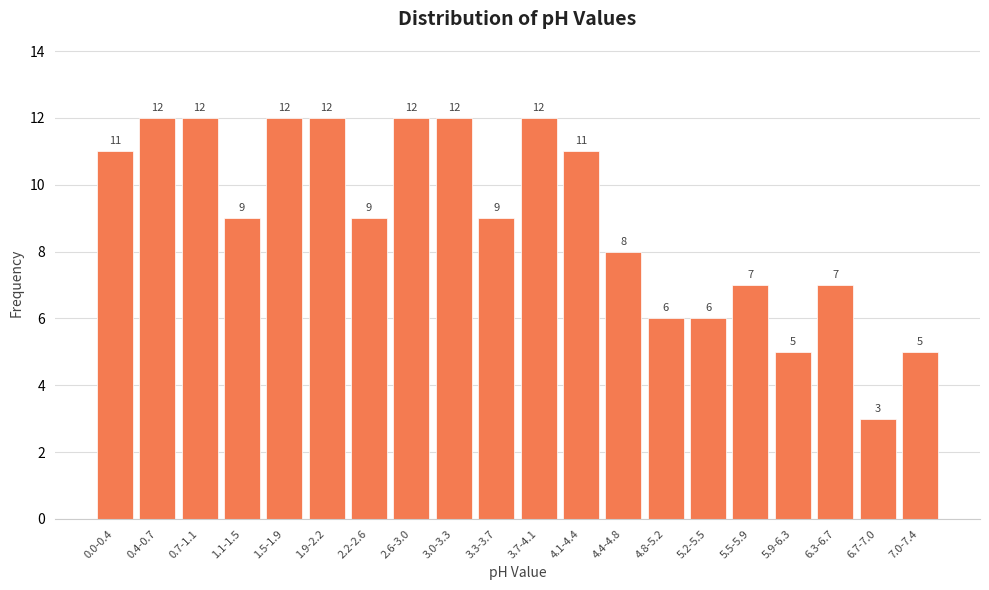

Reading right to left, transcribe all the data shown in this chart.

7.0-7.4=5	6.7-7.0=3	6.3-6.7=7	5.9-6.3=5	5.5-5.9=7	5.2-5.5=6	4.8-5.2=6	4.4-4.8=8	4.1-4.4=11	3.7-4.1=12	3.3-3.7=9	3.0-3.3=12	2.6-3.0=12	2.2-2.6=9	1.9-2.2=12	1.5-1.9=12	1.1-1.5=9	0.7-1.1=12	0.4-0.7=12	0.0-0.4=11